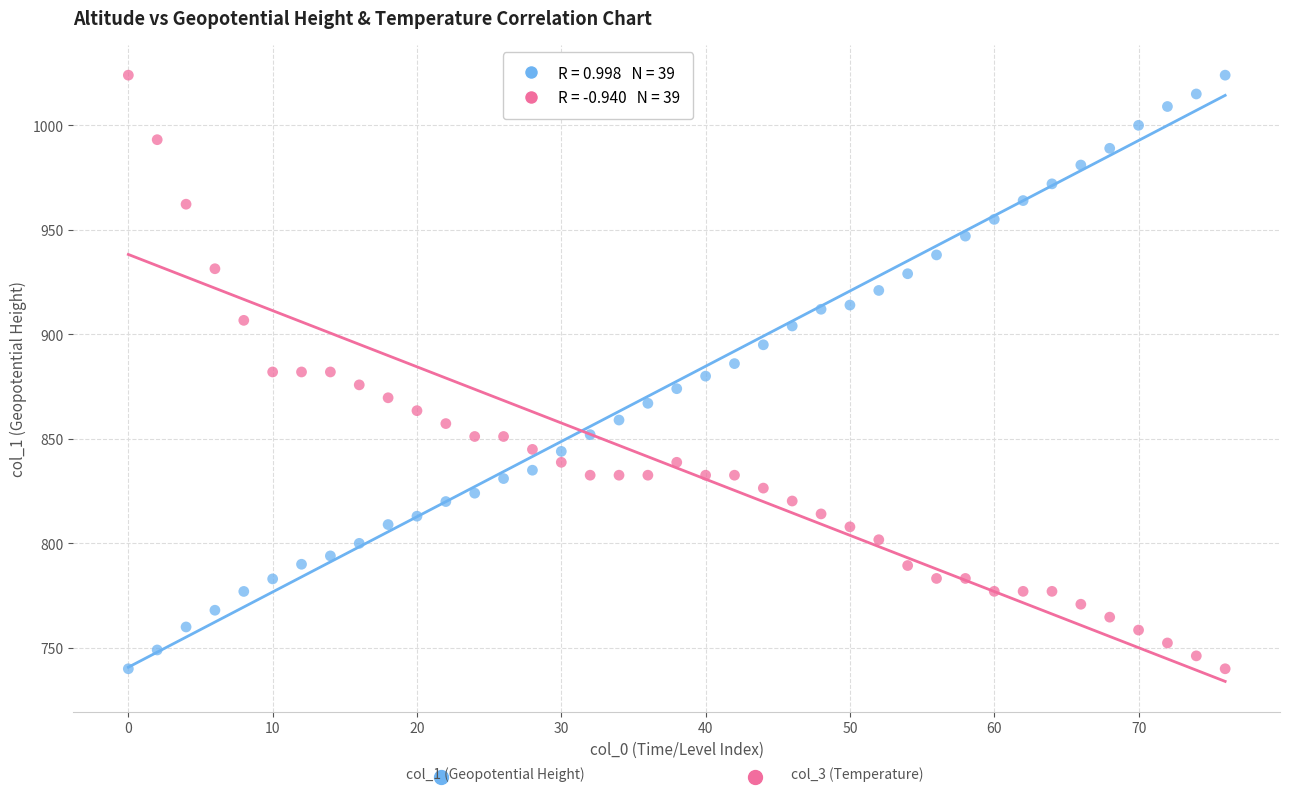

Across all data points, what is the range of X values (max minus min)?

76.0